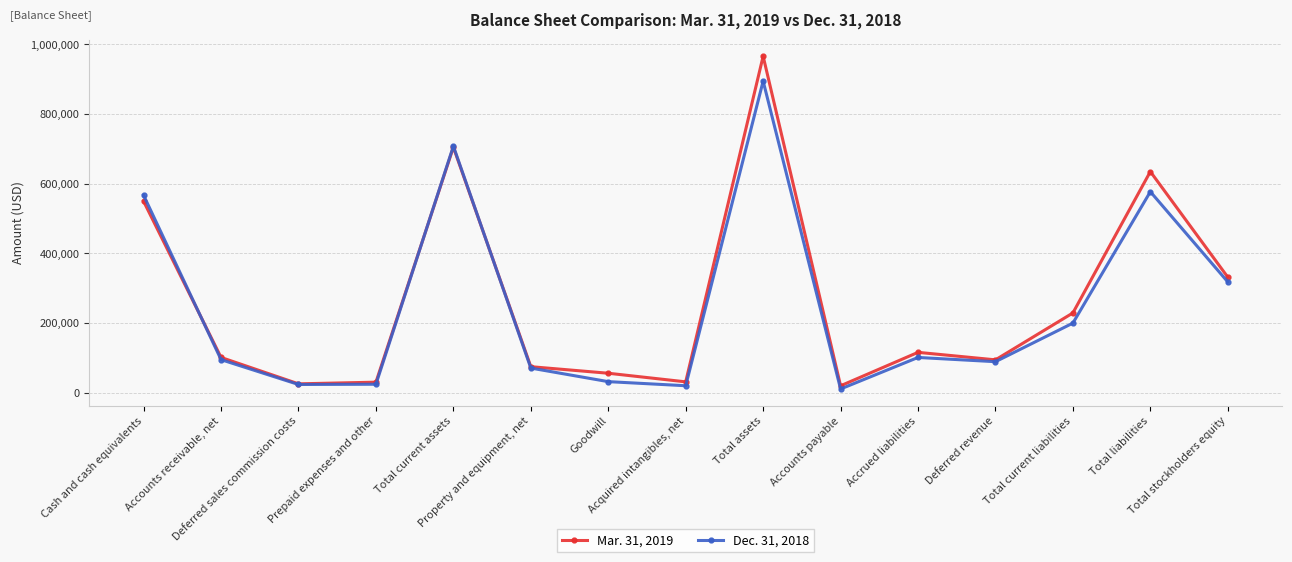

What is the spread (max minus min) of values at Property and equipment, net?

3998